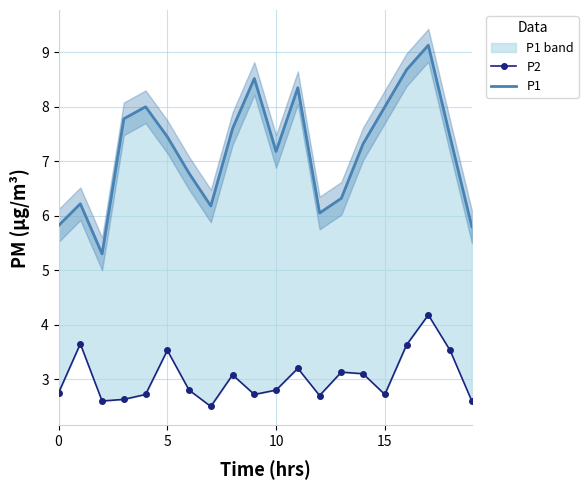

How many distinct data groups are displayed?

2